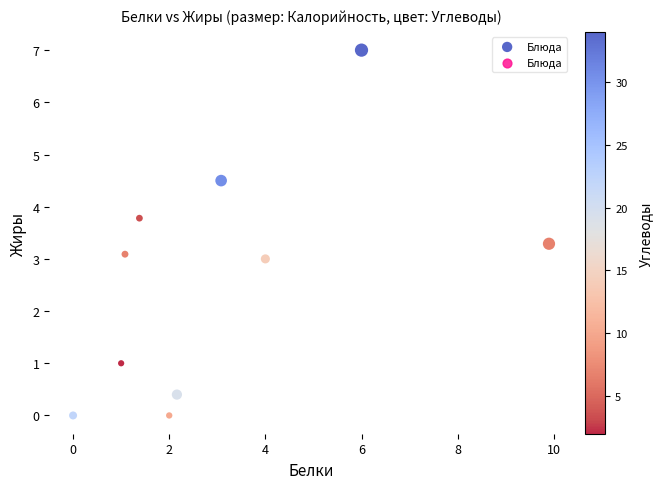

What is the range of X values (max minus min)?

9.9